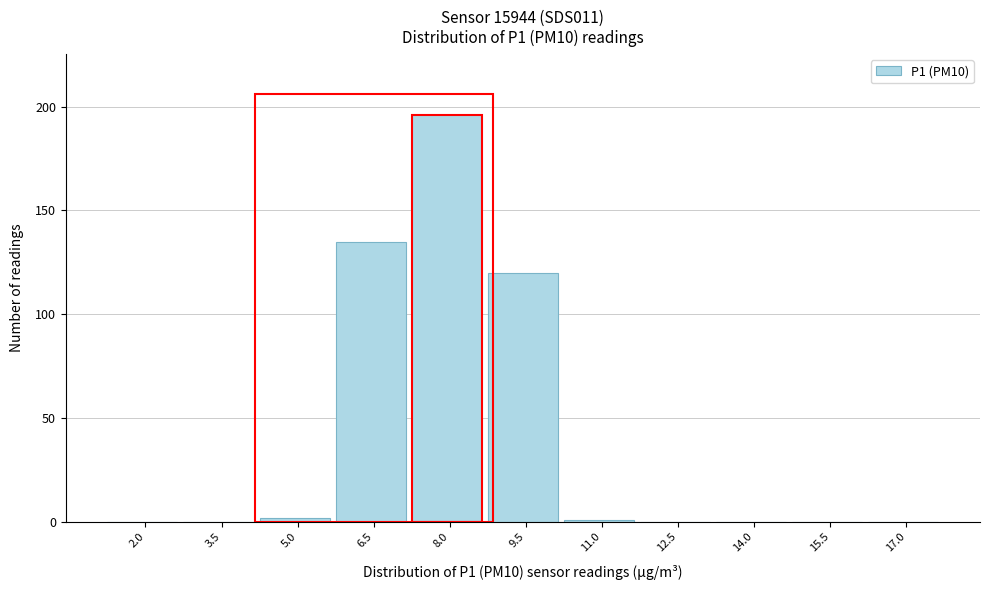

Reading left to right, extract all data points from this chart.

2.0=0	3.5=0	5.0=2	6.5=135	8.0=196	9.5=120	11.0=1	12.5=0	14.0=0	15.5=0	17.0=0